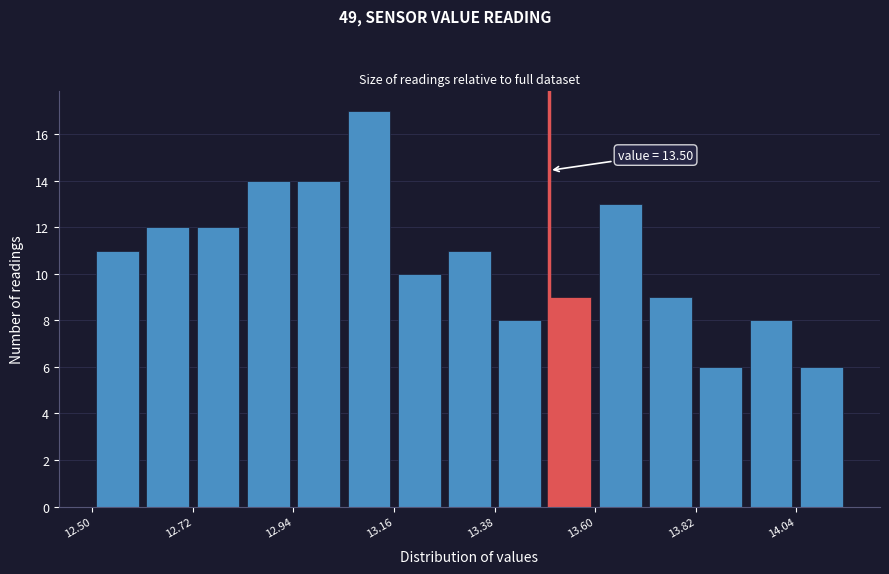

Around what value on the x-axis is the tallest bar? Give the approximate position of its centre, as read against the axis.

13.10